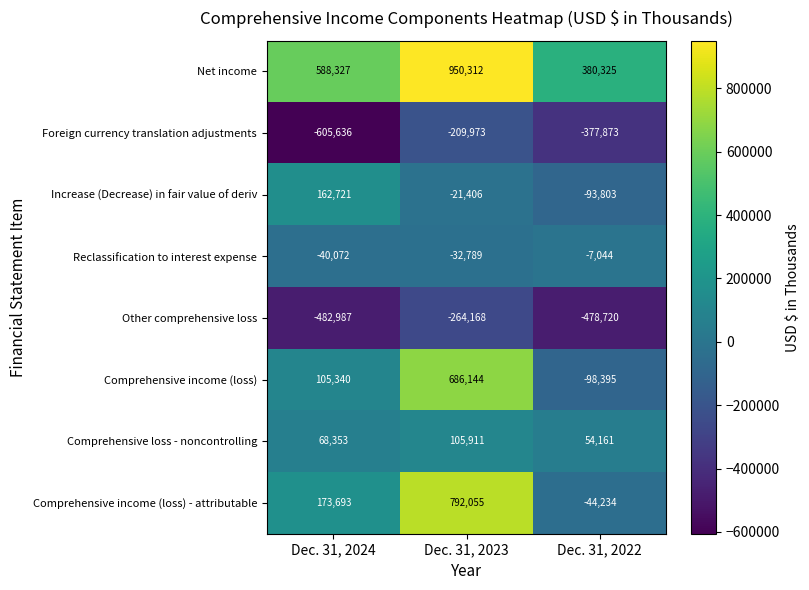

Reading left to right, extract all data points from this chart.

Net income: 588327	950312	380325
Foreign currency translation adjustments: -605636	-209973	-377873
Increase (Decrease) in fair value of deriv: 162721	-21406	-93803
Reclassification to interest expense: -40072	-32789	-7044
Other comprehensive loss: -482987	-264168	-478720
Comprehensive income (loss): 105340	686144	-98395
Comprehensive loss - noncontrolling: 68353	105911	54161
Comprehensive income (loss) - attributable: 173693	792055	-44234